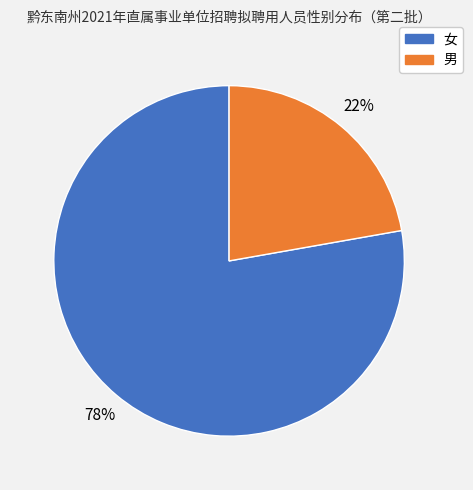

Which slice is the largest?

女